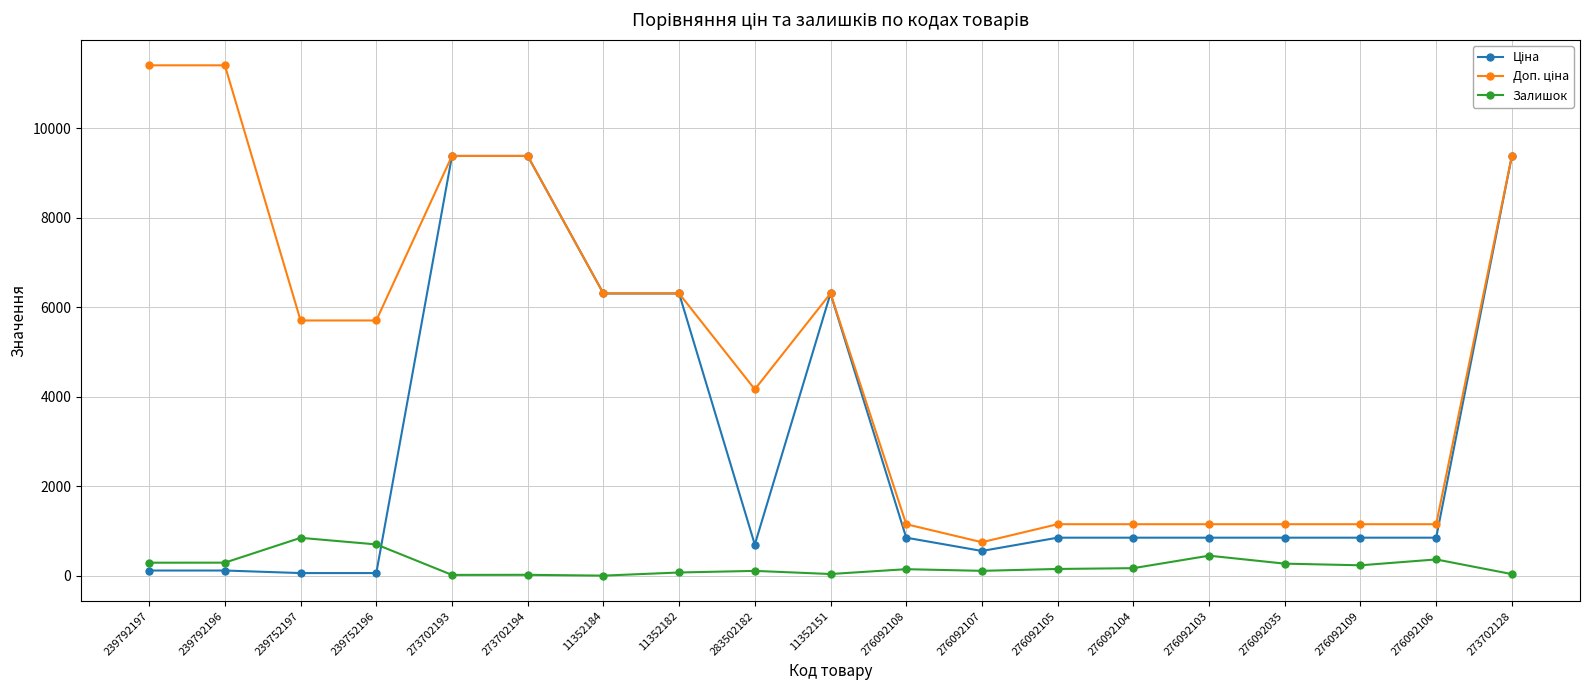

True or false: Залишок has more than 0 points higher than both neighbors.

True